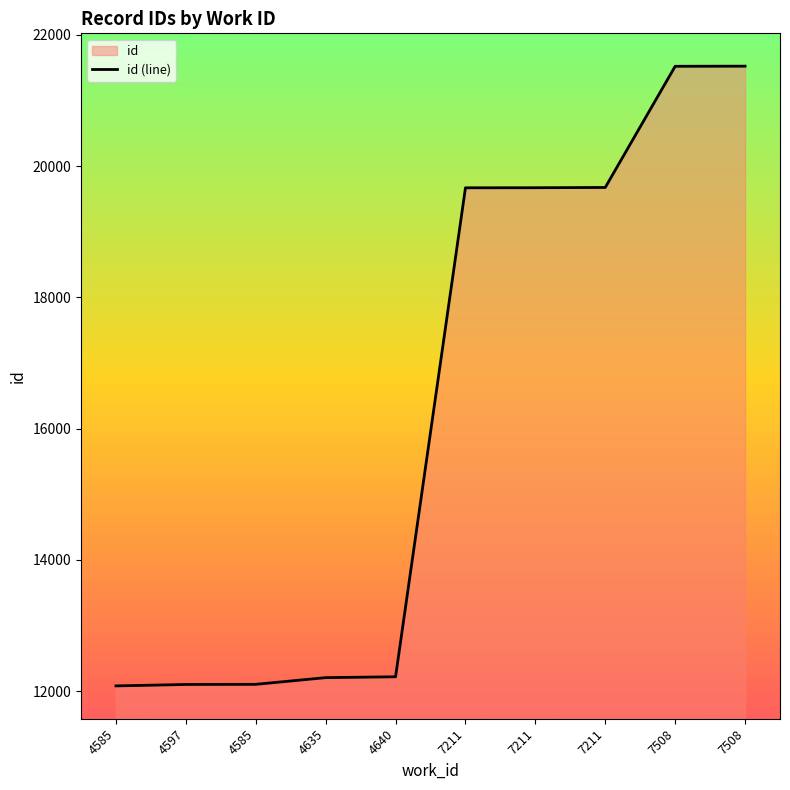

List the labels in order of value, largest first.

7508, 7508, 7211, 7211, 7211, 4640, 4635, 4585, 4597, 4585